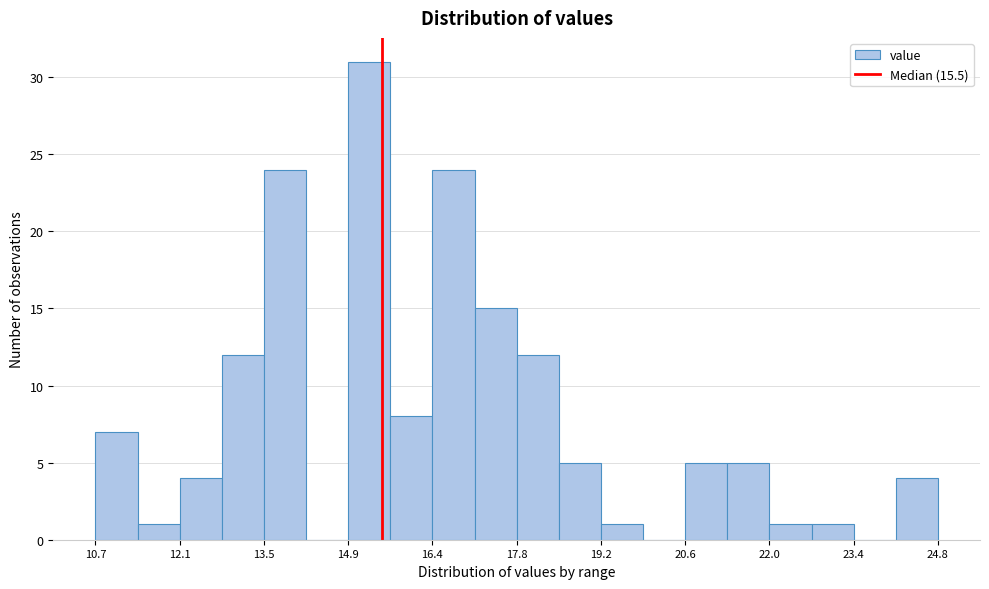

Read against the x-axis, roughly where is the centre of the tallest bar?

15.2